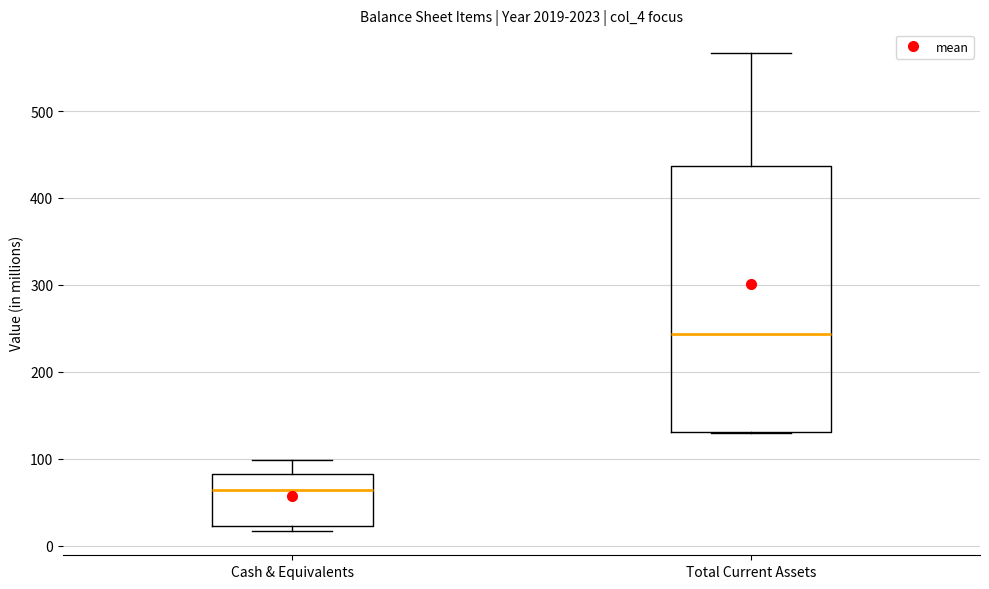

Which box has the lowest median line?

Cash & Equivalents